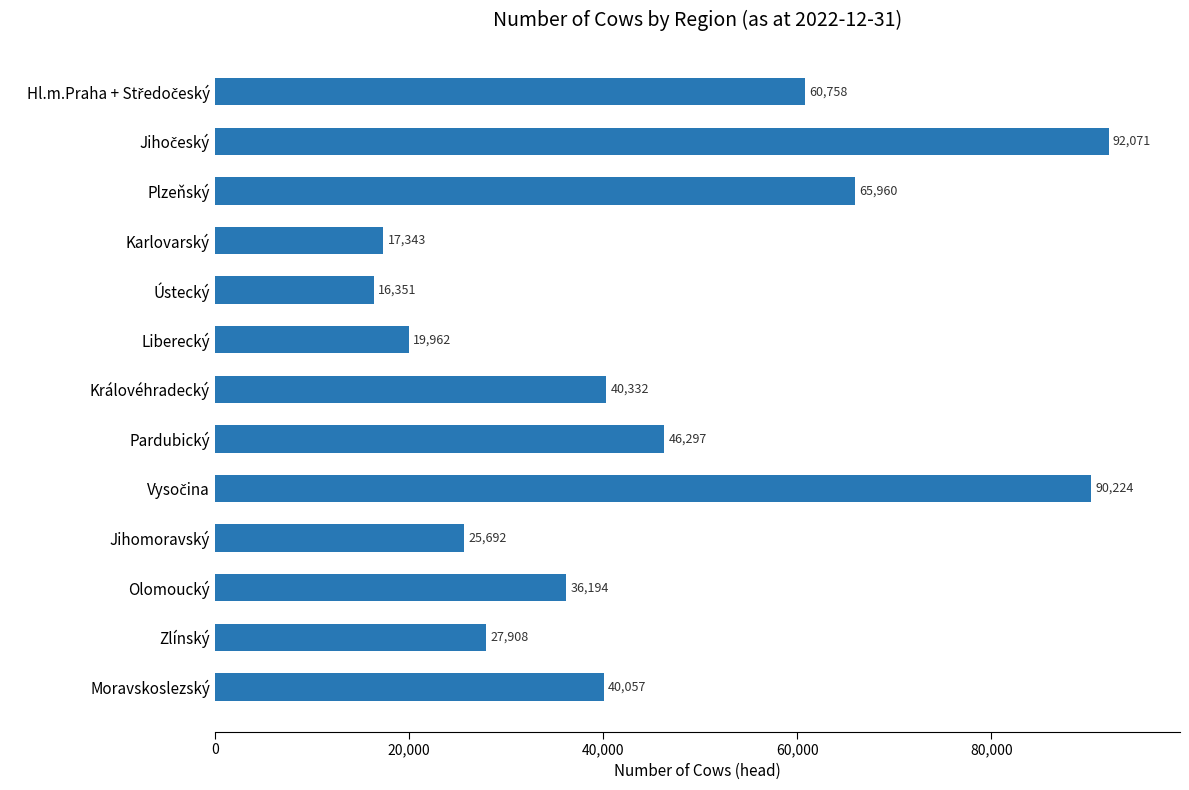

Which label corresponds to the smallest value in the chart?

Ústecký